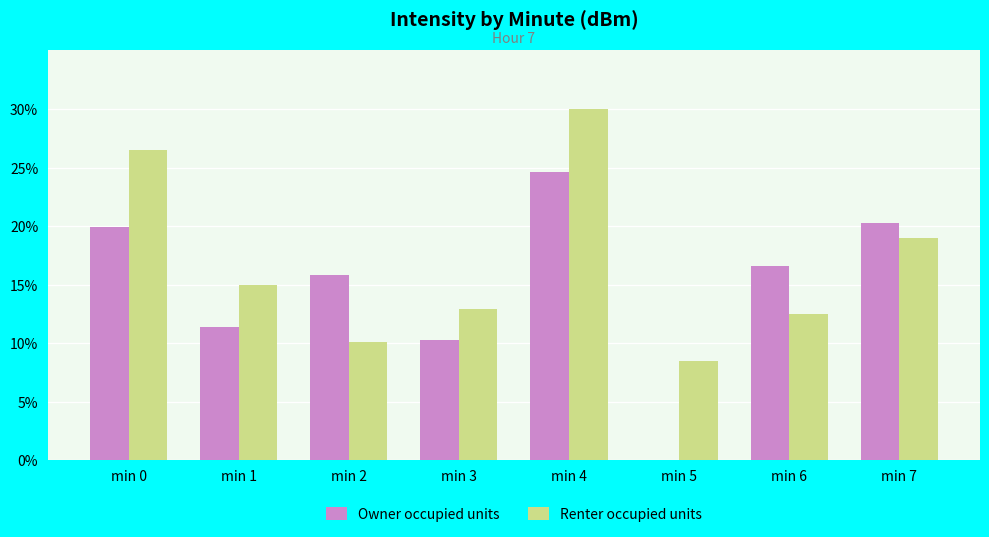

The value of Renter occupied units at min 1 is 23.4. True or false?

False